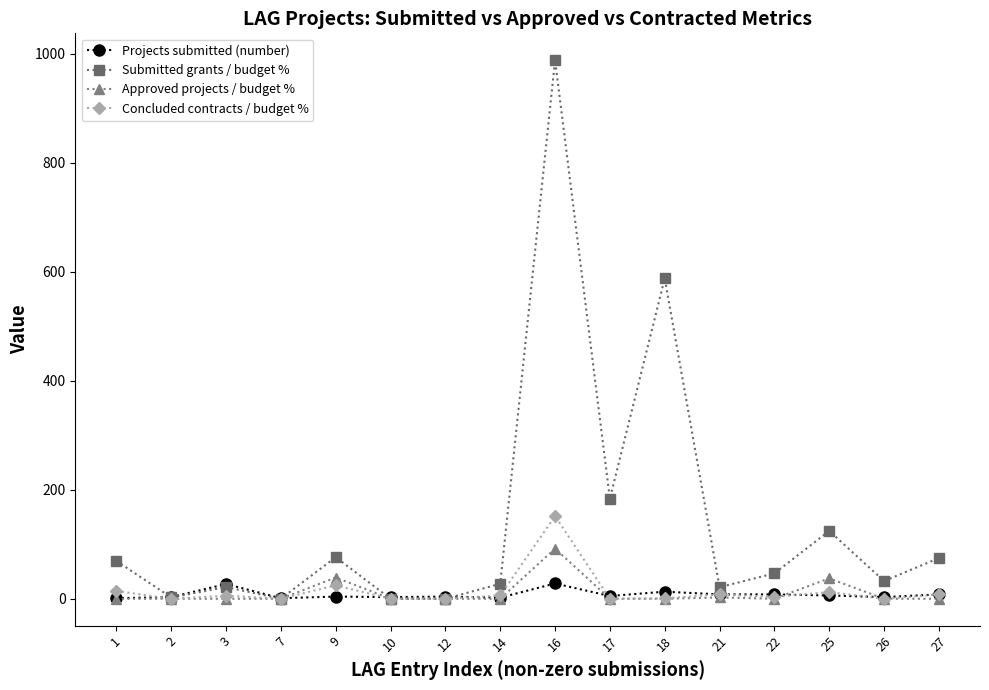

What are all the series names shown in the legend?

Projects submitted (number), Submitted grants / budget %, Approved projects / budget %, Concluded contracts / budget %